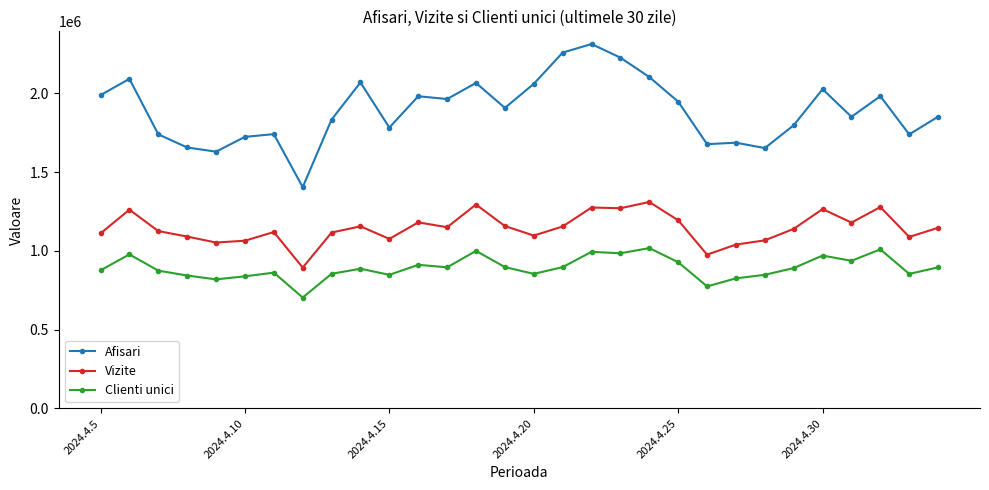

What is the difference between the maximum and second lowest values in the Vizite series?

334324